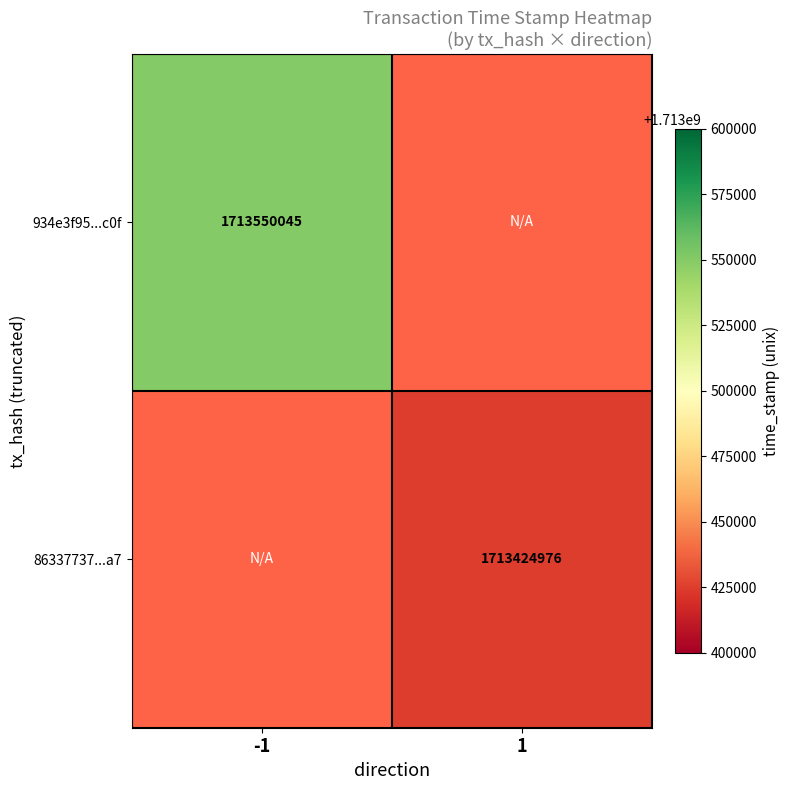

How many categories are shown in the chart?

2